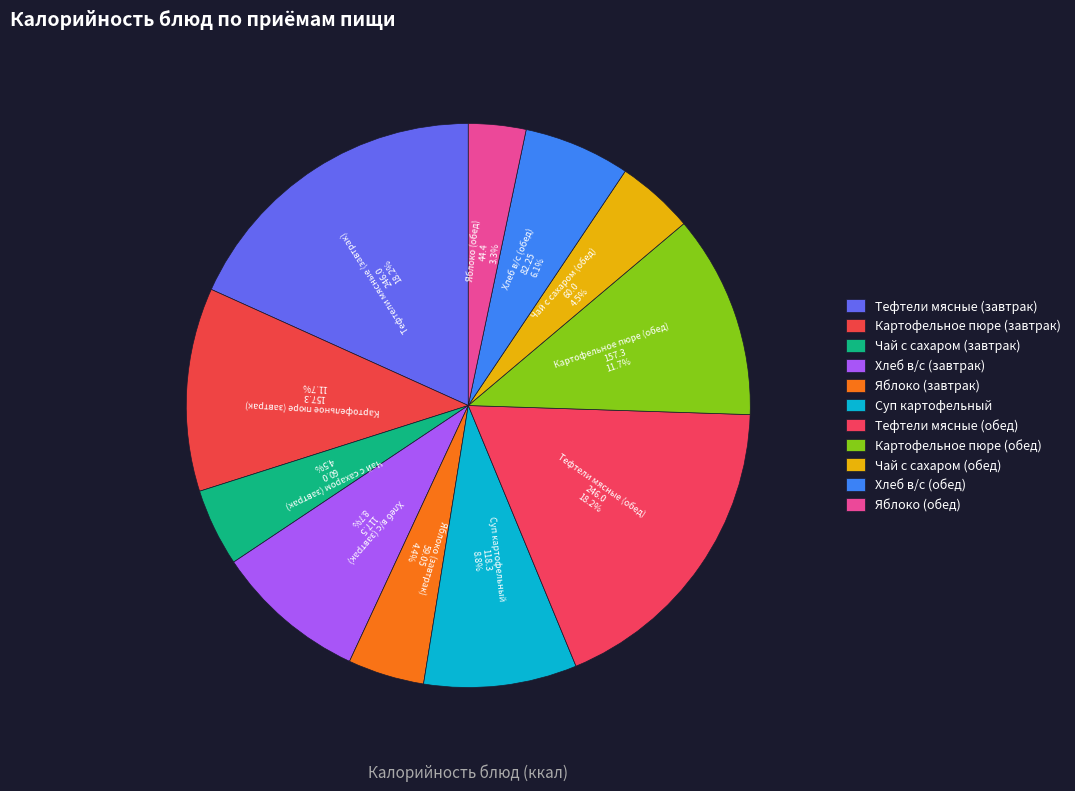

To the nearest percent, what is the average slice percentage?

9%